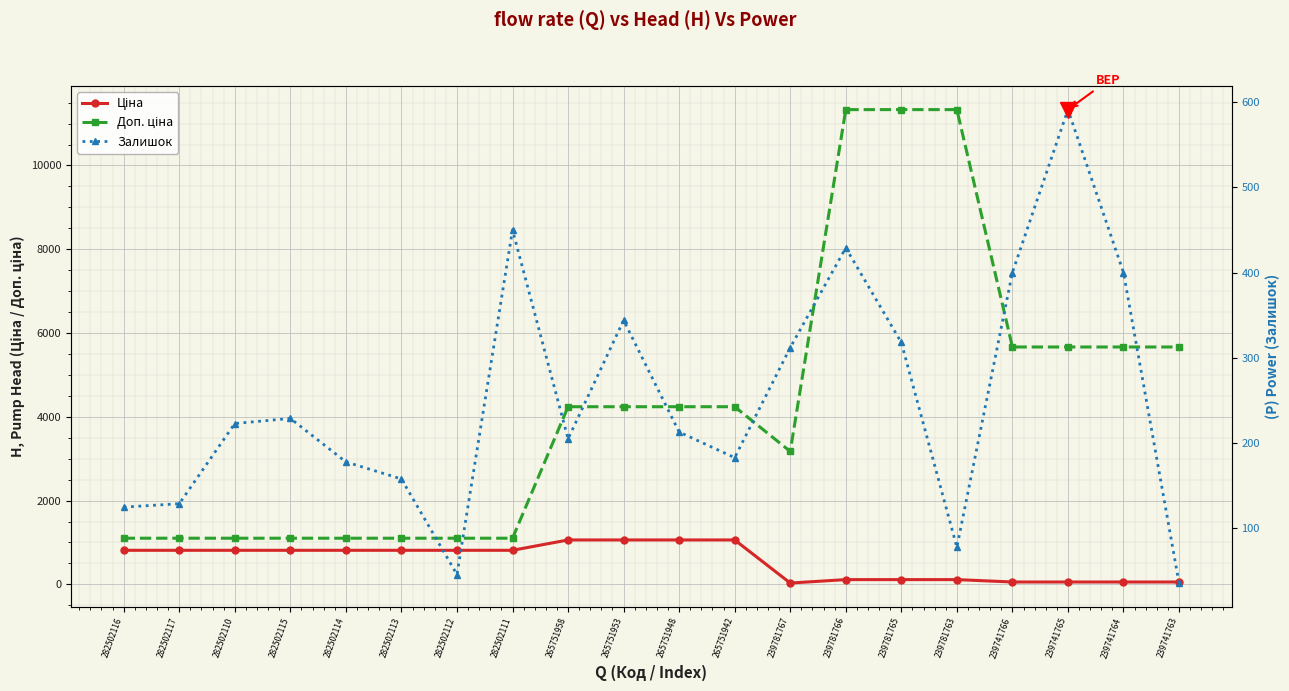

Which category has the highest value in the Залишок series?

239741765